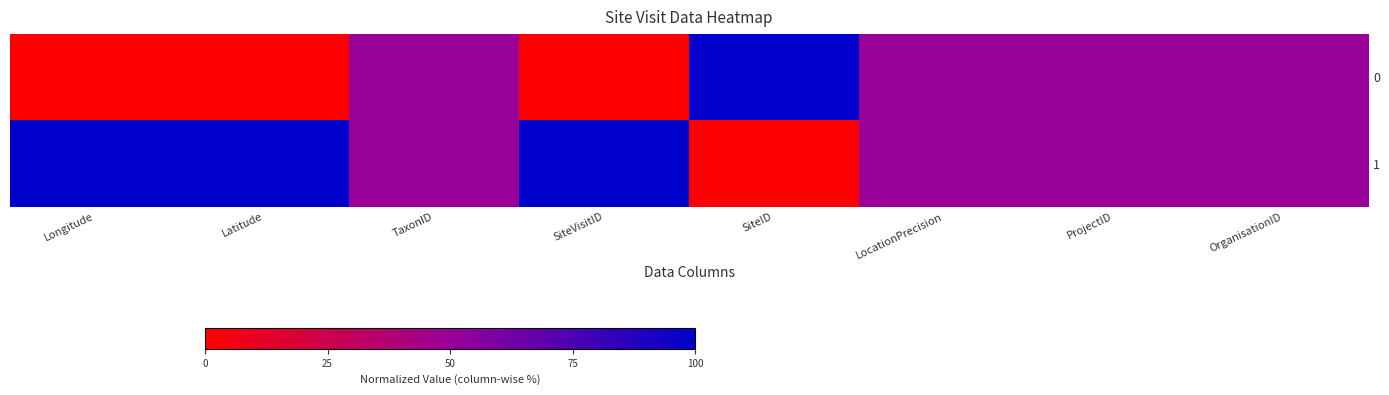

Rank the series at SiteVisitID from highest to lowest value.

1, 0